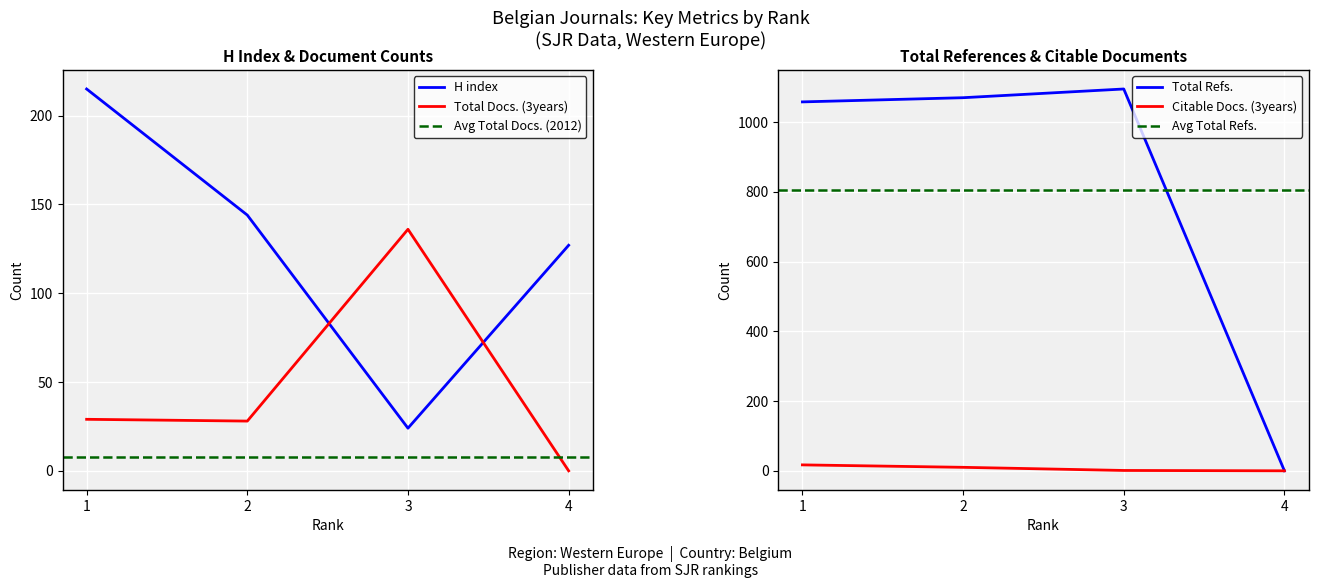

Reading right to left, extract all data points from this chart.

H index: 127	24	144	215
Total Docs. (3years): 0	136	28	29
Total Refs.: 0	1095	1070	1058
Citable Docs. (3years): 0	1	10	17